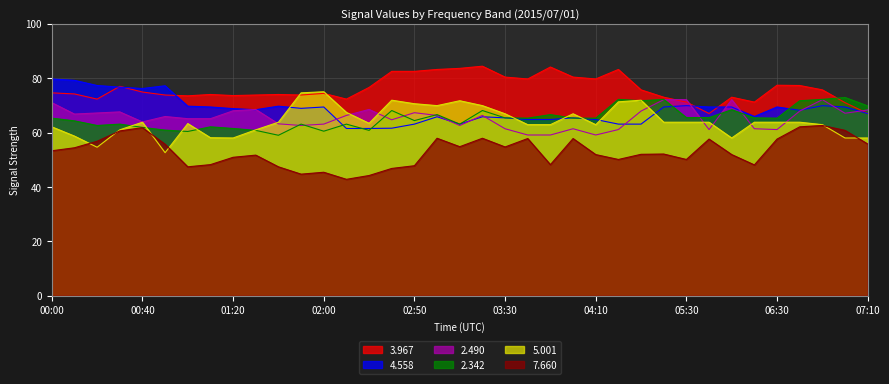

In 7.660, how many points are lower than both neighbors (excluding endpoints)?

9